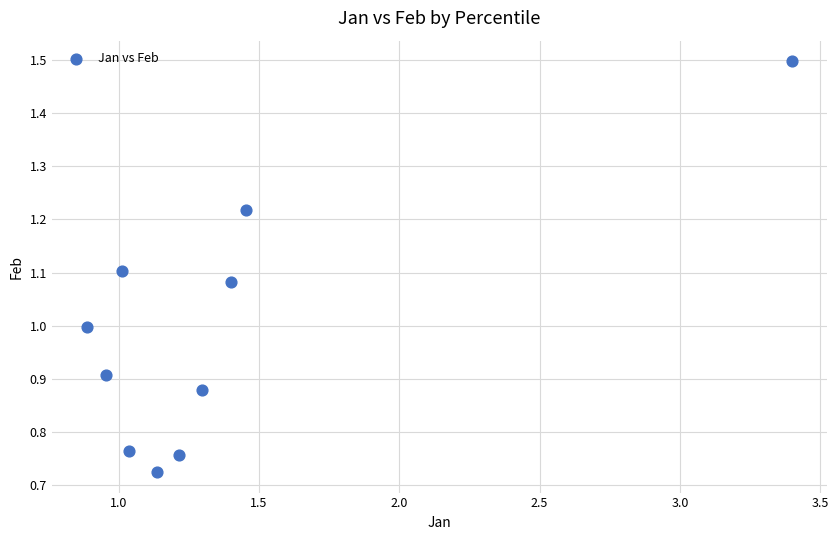

What is the range of X values (max minus min)?

2.5